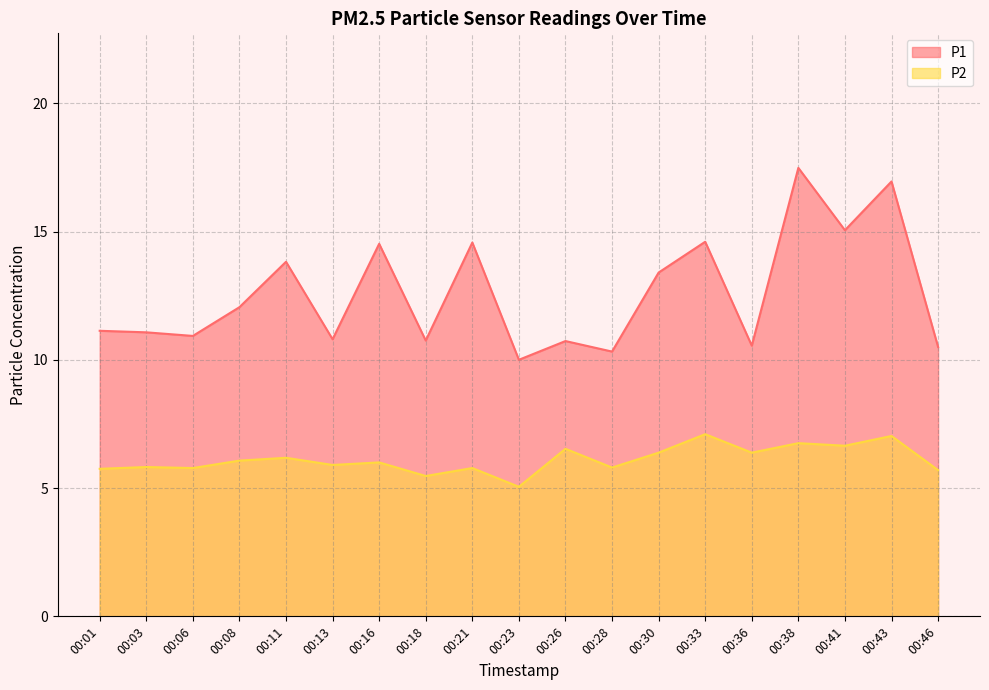

Reading left to right, list all the values displayed in this chart.

P1: 11.1	11.1	10.9	12.1	13.8	10.8	14.5	10.8	14.6	10.0	10.7	10.3	13.4	14.6	10.6	17.5	15.1	16.9	10.5
P2: 5.8	5.8	5.8	6.1	6.2	5.9	6.0	5.5	5.8	5.0	6.5	5.8	6.4	7.1	6.4	6.8	6.7	7.0	5.7